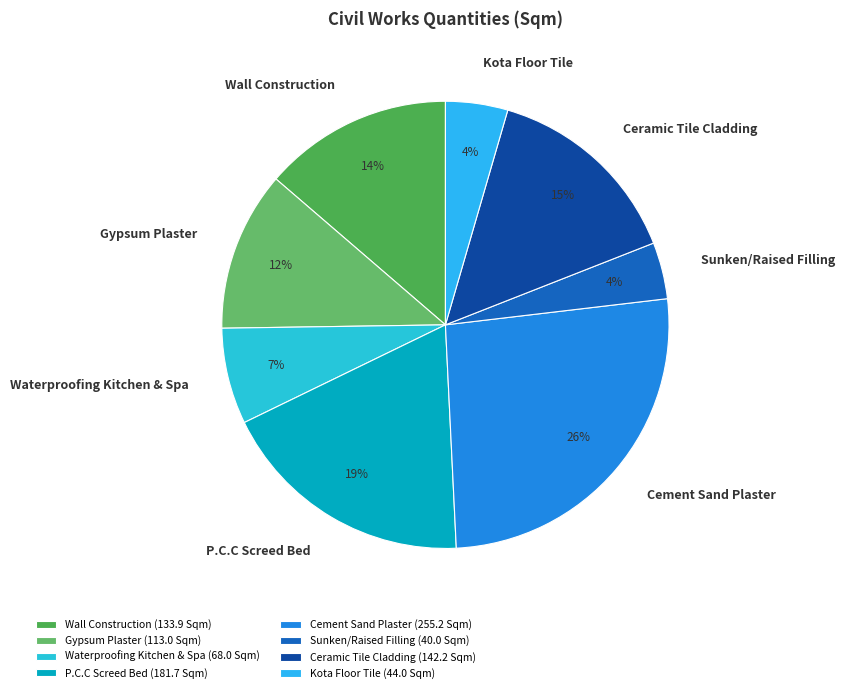

Is it true that Cement Sand Plaster is 26% of the pie?

True